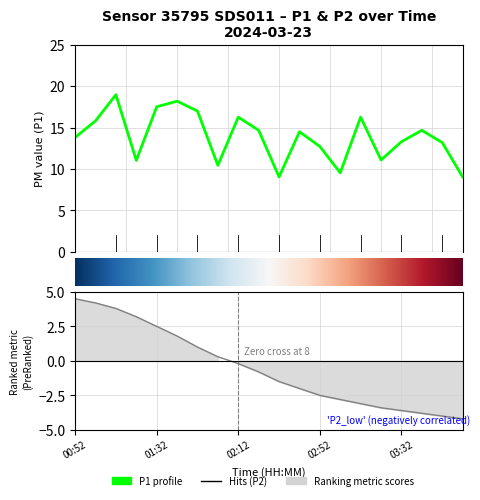

What value does the data have at 02:02?

10.4